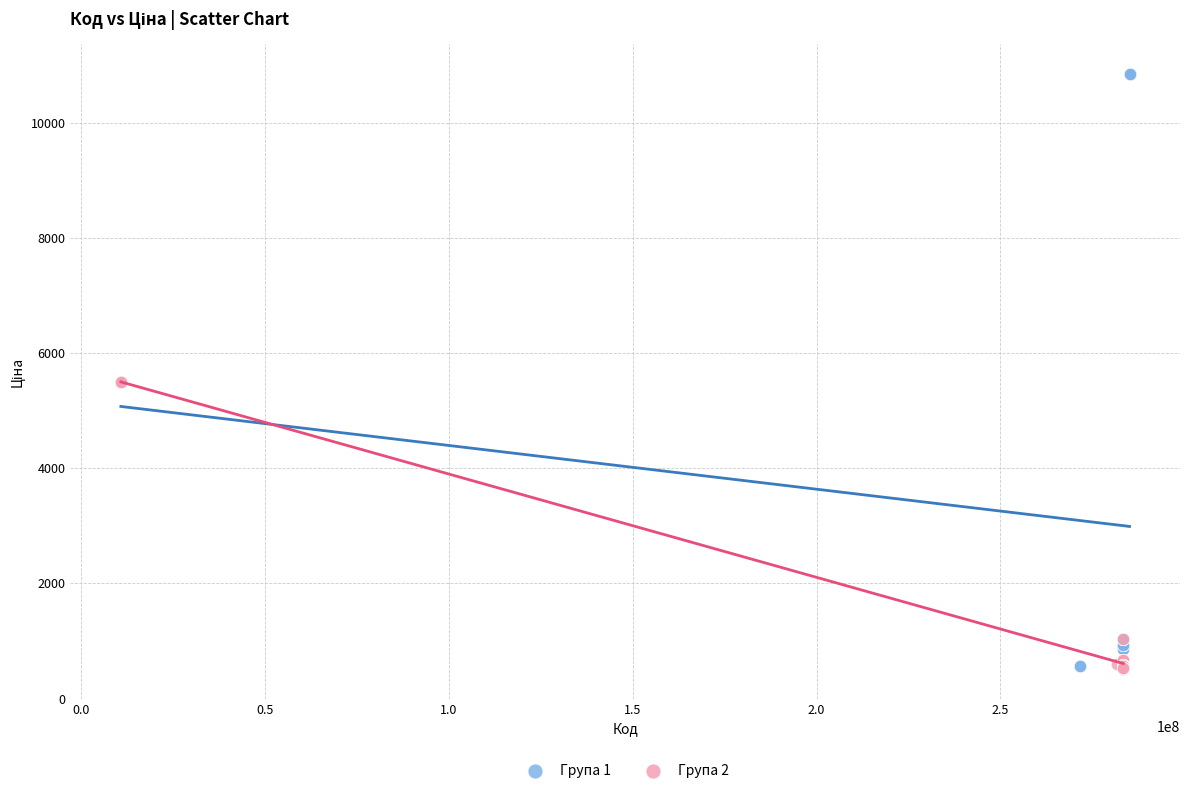

Which series contains the highest Y value?

Група 1